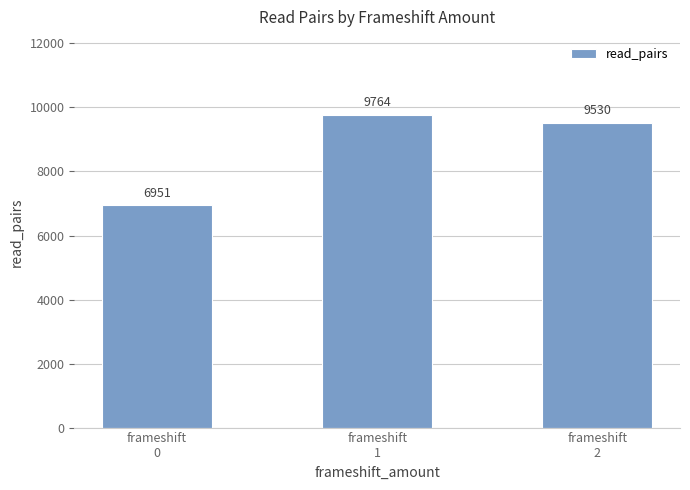

Rank the categories by value from lowest to highest.

frameshift
0, frameshift
2, frameshift
1